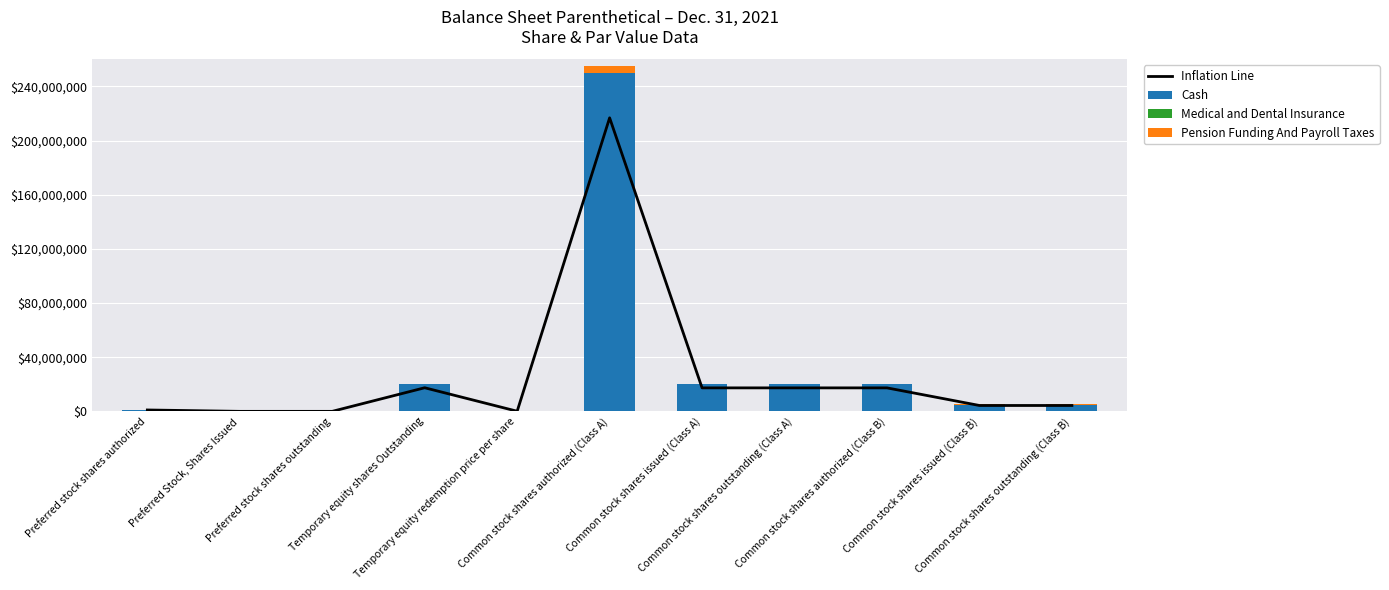

List the series in order of their peak value, highest first.

Cash, Inflation Line, Pension Funding And Payroll Taxes, Medical and Dental Insurance